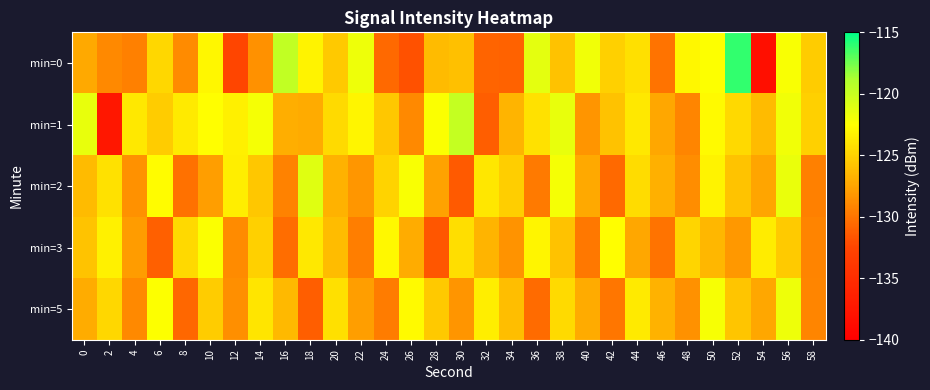

Reading left to right, transcribe all the data shown in this chart.

min=0: 0=-127.3	2=-128.9	4=-129.4	6=-124.7	8=-128.8	10=-122.9	12=-132.5	14=-128.5	16=-119.7	18=-123.1	20=-125.5	22=-121.8	24=-130.6	26=-131.8	28=-126.3	30=-126.0	32=-130.9	34=-131.0	36=-121.3	38=-125.9	40=-121.9	42=-125.1	44=-124.3	46=-130.1	48=-123.0	50=-122.5	52=-116.2	54=-138.3	56=-122.3	58=-125.3
min=1: 0=-121.5	2=-137.4	4=-123.8	6=-125.3	8=-123.6	10=-122.5	12=-123.4	14=-122.0	16=-127.0	18=-127.2	20=-124.5	22=-123.1	24=-125.6	26=-128.9	28=-122.4	30=-119.8	32=-131.2	34=-126.7	36=-124.1	38=-121.5	40=-128.3	42=-125.9	44=-123.7	46=-127.4	48=-129.1	50=-122.8	52=-124.6	54=-126.3	56=-121.9	58=-125.1
min=2: 0=-126.3	2=-124.1	4=-128.5	6=-122.7	8=-130.2	10=-127.8	12=-123.4	14=-125.6	16=-129.3	18=-121.1	20=-126.8	22=-128.2	24=-124.9	26=-122.3	28=-127.6	30=-131.4	32=-123.8	34=-125.2	36=-129.7	38=-122.1	40=-127.3	42=-130.6	44=-124.4	46=-126.9	48=-128.7	50=-123.2	52=-125.8	54=-127.5	56=-121.6	58=-129.4
min=3: 0=-125.8	2=-123.3	4=-127.9	6=-131.1	8=-124.6	10=-122.4	12=-128.8	14=-125.1	16=-130.4	18=-123.7	20=-126.2	22=-129.5	24=-122.9	26=-127.1	28=-131.6	30=-124.3	32=-126.7	34=-128.4	36=-123.1	38=-125.9	40=-129.8	42=-122.6	44=-127.4	46=-130.1	48=-124.8	50=-126.5	52=-128.1	54=-123.5	56=-125.4	58=-129.2
min=5: 0=-127.1	2=-124.7	4=-128.9	6=-122.5	8=-130.7	10=-125.3	12=-128.6	14=-123.9	16=-126.4	18=-131.2	20=-124.2	22=-127.8	24=-129.6	26=-122.8	28=-125.5	30=-128.3	32=-123.4	34=-126.1	36=-130.5	38=-124.5	40=-127.2	42=-129.9	44=-123.6	46=-126.8	48=-128.5	50=-122.2	52=-125.7	54=-127.4	56=-121.8	58=-129.1